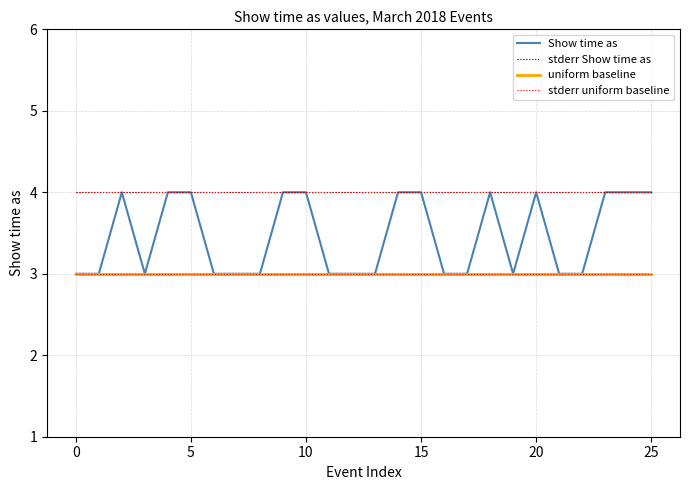

Reading left to right, list all the values displayed in this chart.

Show time as: 3	3	4	3	4	4	3	3	3	4	4	3	3	3	4	4	3	3	4	3	4	3	3	4	4	4
stderr Show time as: 4	4	4	4	4	4	4	4	4	4	4	4	4	4	4	4	4	4	4	4	4	4	4	4	4	4
uniform baseline: 3	3	3	3	3	3	3	3	3	3	3	3	3	3	3	3	3	3	3	3	3	3	3	3	3	3
stderr uniform baseline: 4	4	4	4	4	4	4	4	4	4	4	4	4	4	4	4	4	4	4	4	4	4	4	4	4	4